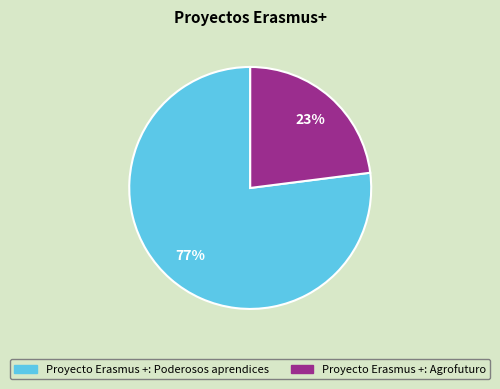

To the nearest percent, what is the combined percentage of Proyecto Erasmus +: Poderosos aprendices and Proyecto Erasmus +: Agrofuturo?

100%